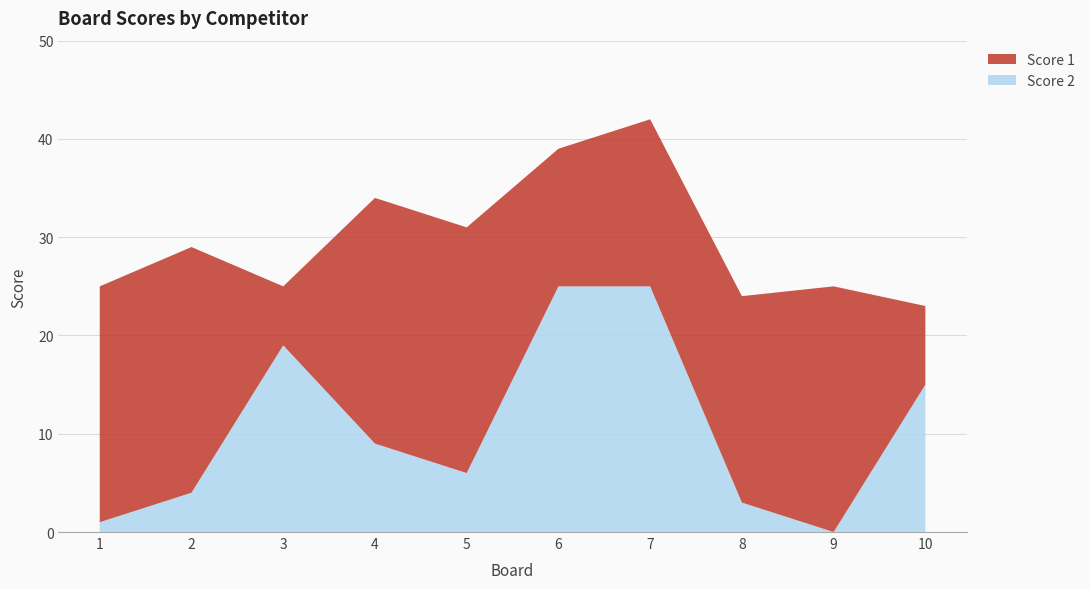

Reading right to left, extract all data points from this chart.

Score 1: 8	25	21	17	14	25	25	6	25	24
Score 2: 15	0	3	25	25	6	9	19	4	1